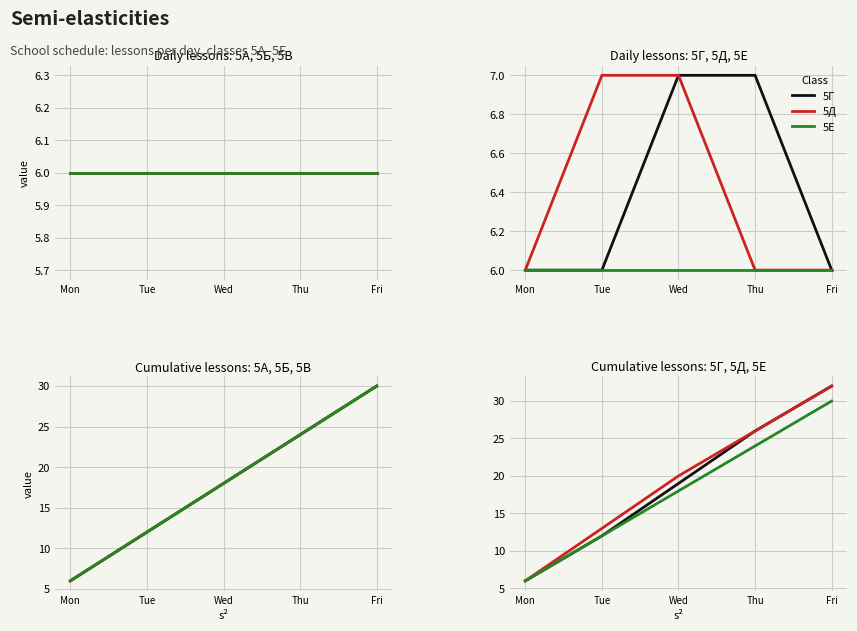

How many values in the 5Д series exceed 20?

2